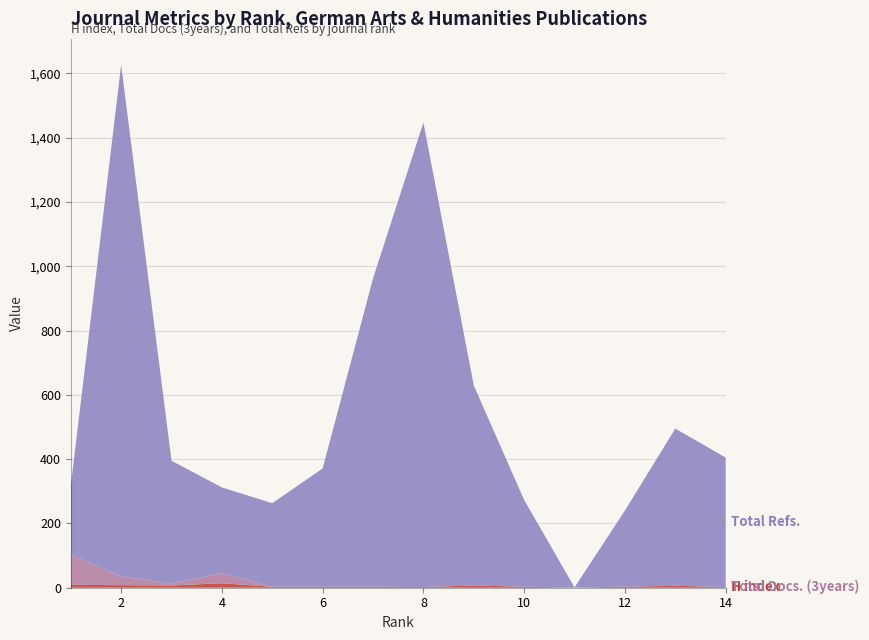

The value of H index at 4 is 6. True or false?

False